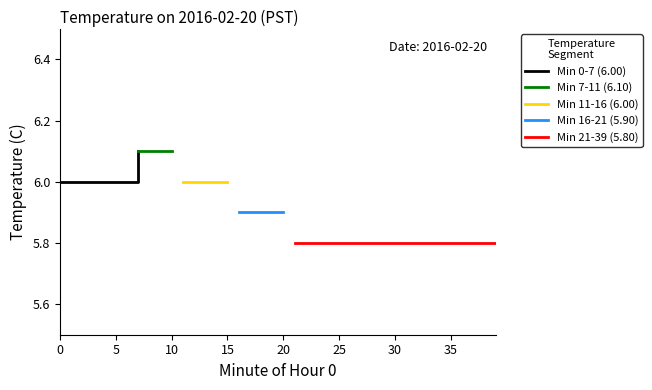

What is the smallest value displayed?

5.8